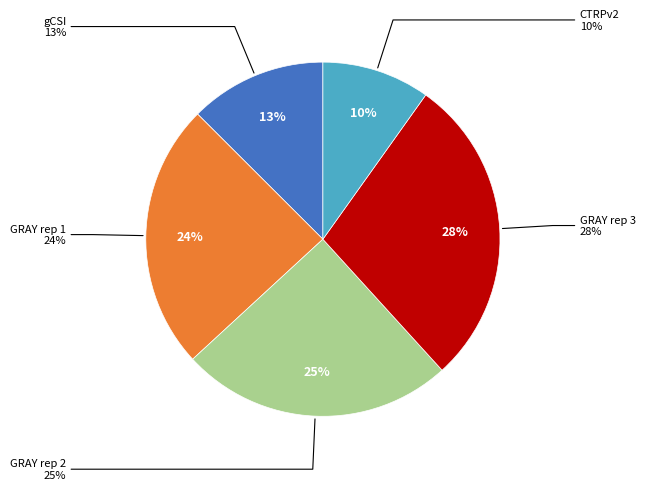

Is it true that GRAY rep 3 is 23% of the pie?

False